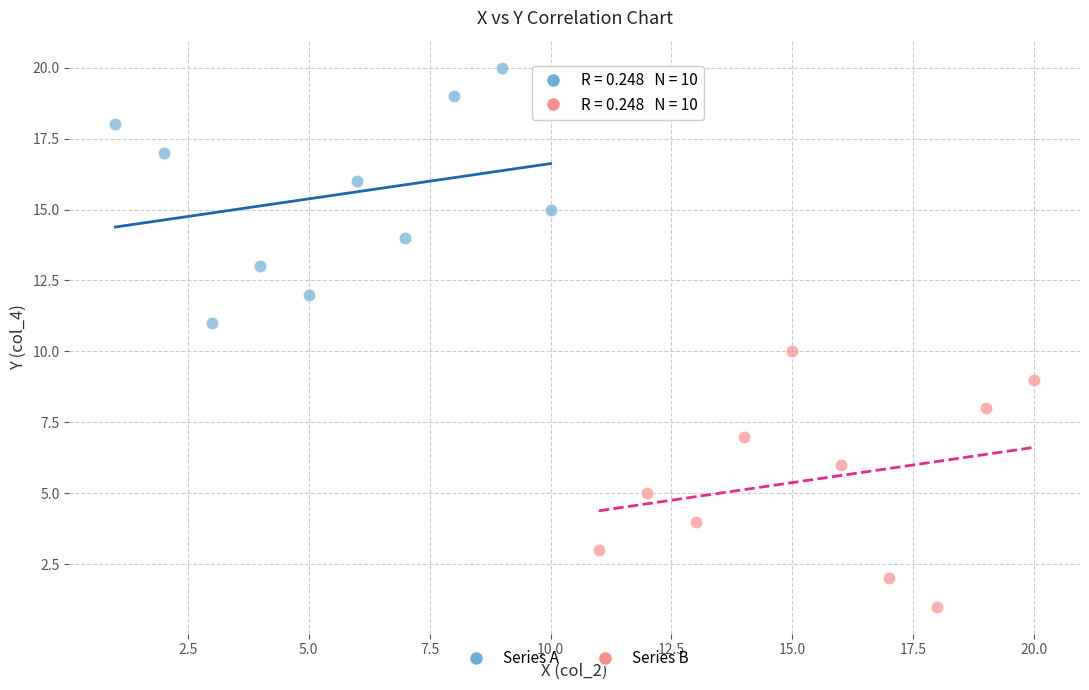

Which series contains the highest Y value?

Series A